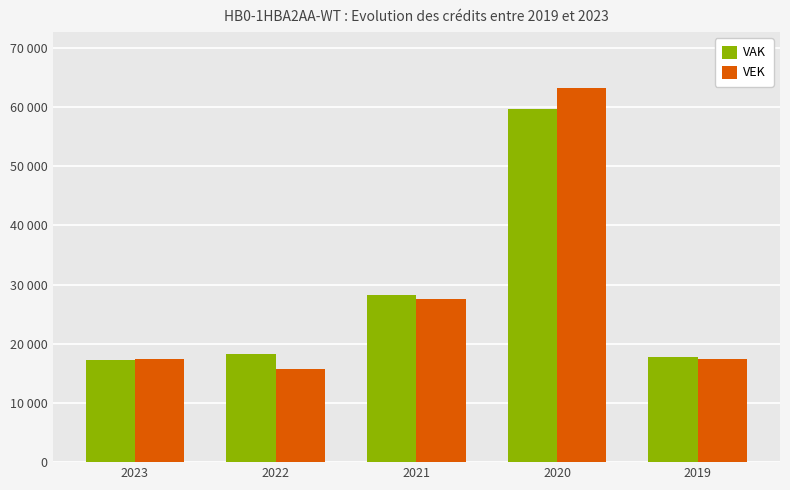

What are all the series names shown in the legend?

VAK, VEK